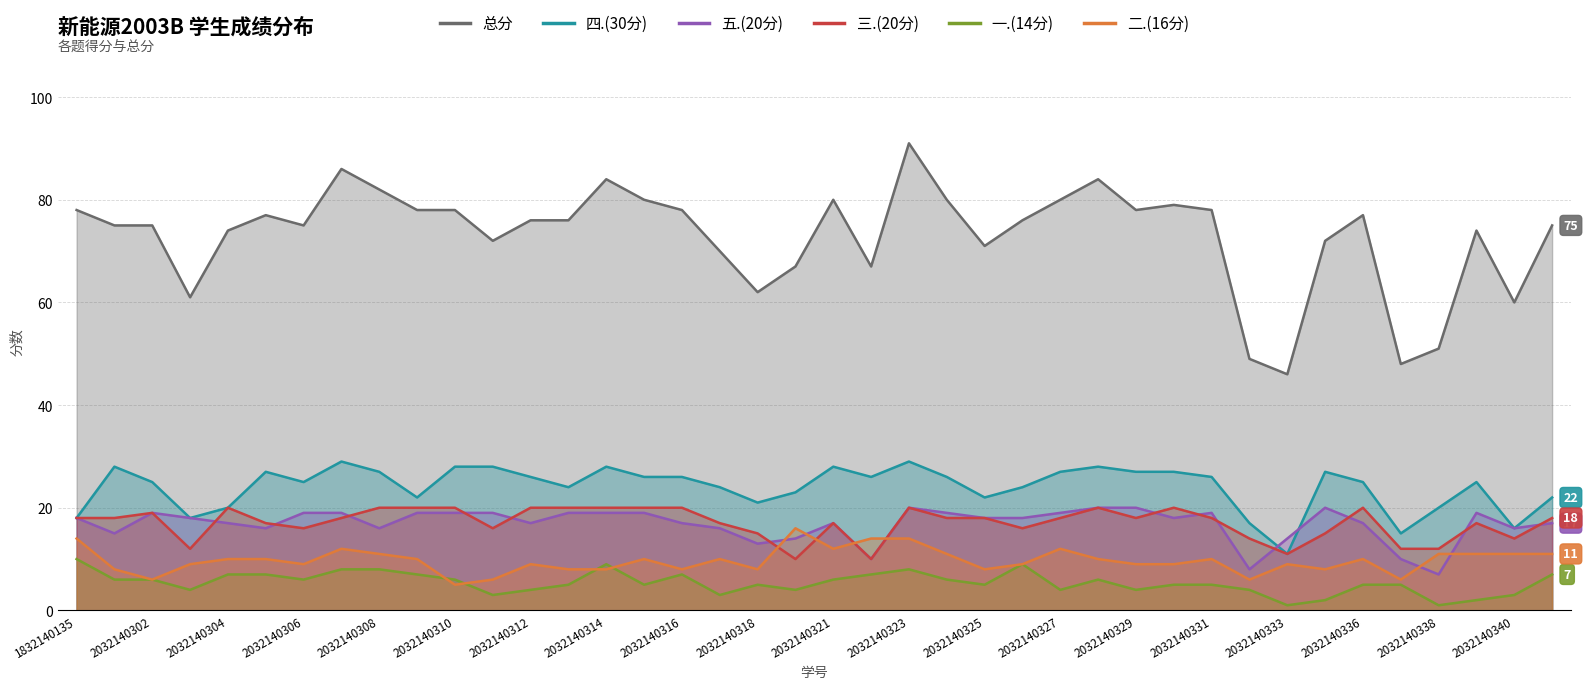

What are all the series names shown in the legend?

总分, 四.(30分), 五.(20分), 三.(20分), 一.(14分), 二.(16分)